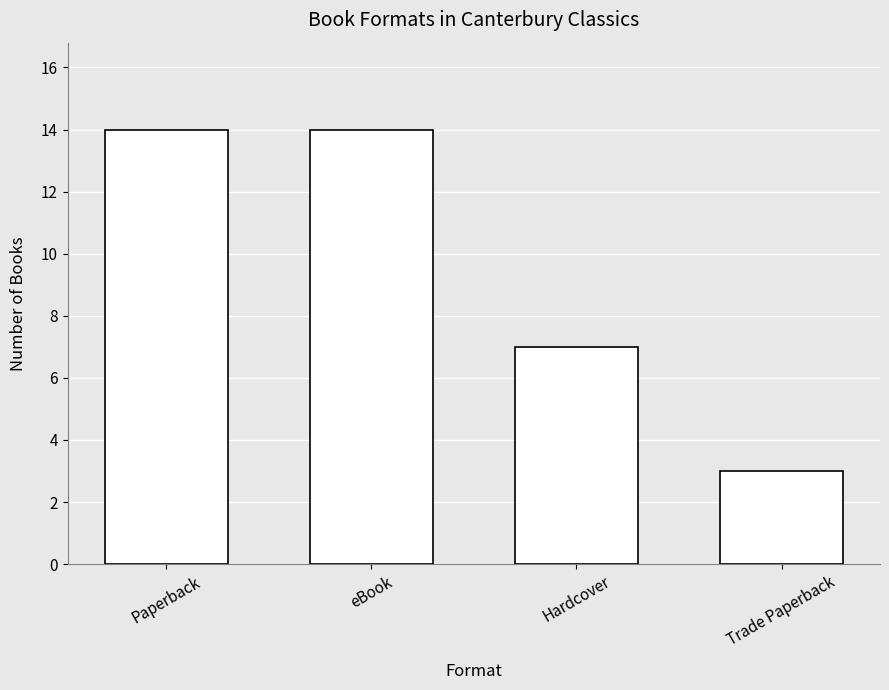

Approximately how many times larger is the value at Paperback compared to eBook?

1.0